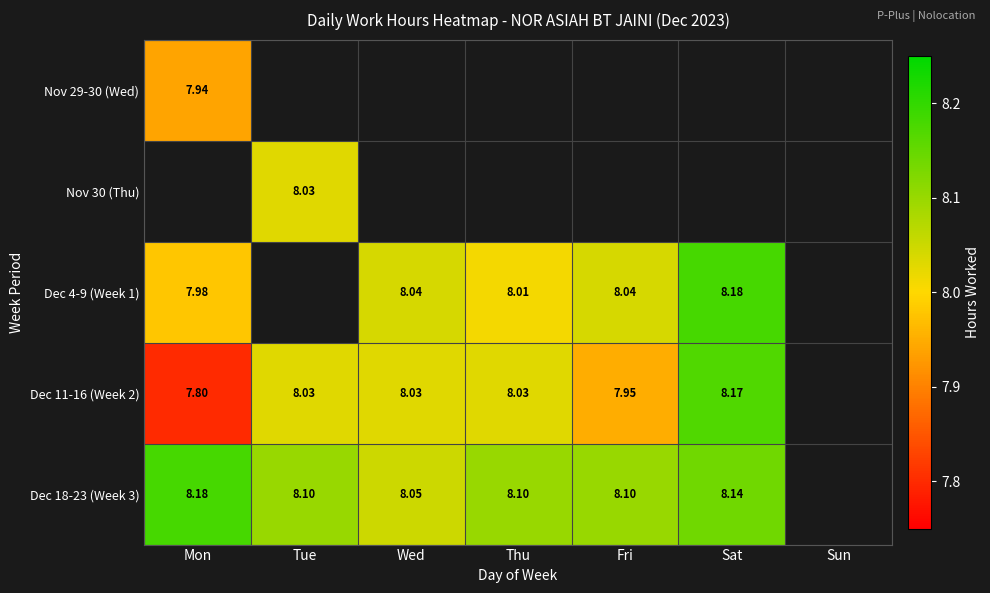

At how many categories does at least one series exceed 2?

6